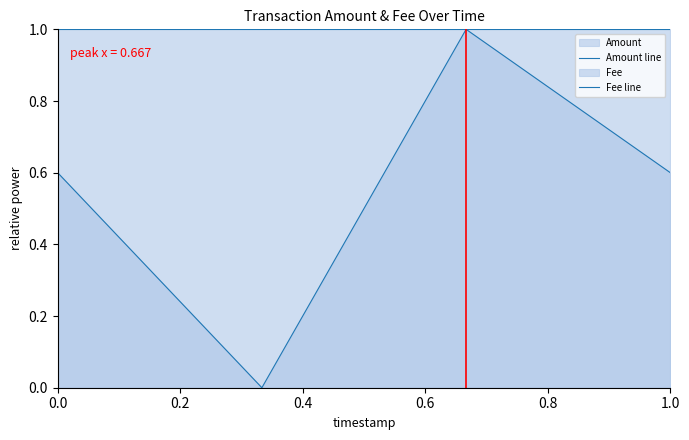

In Amount line, how many points are lower than both neighbors (excluding endpoints)?

1